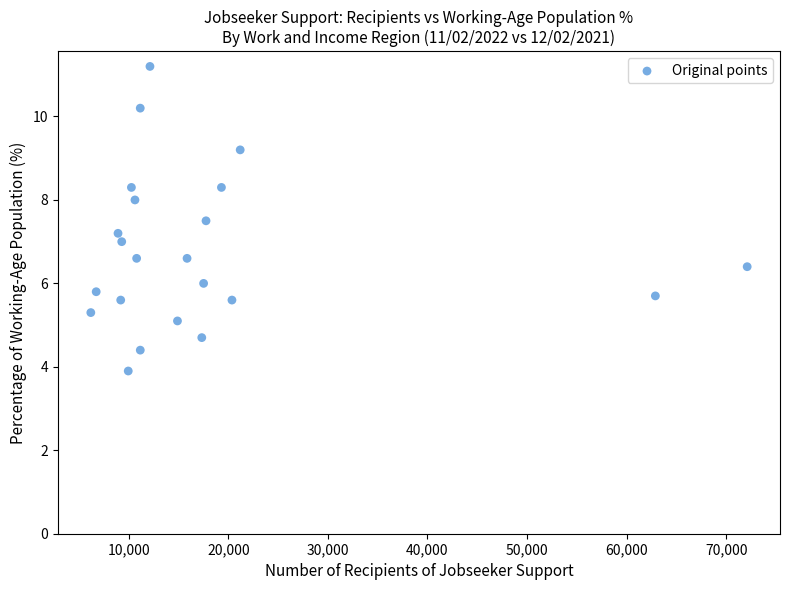

What is the range of Y values (max minus min)?

7.3